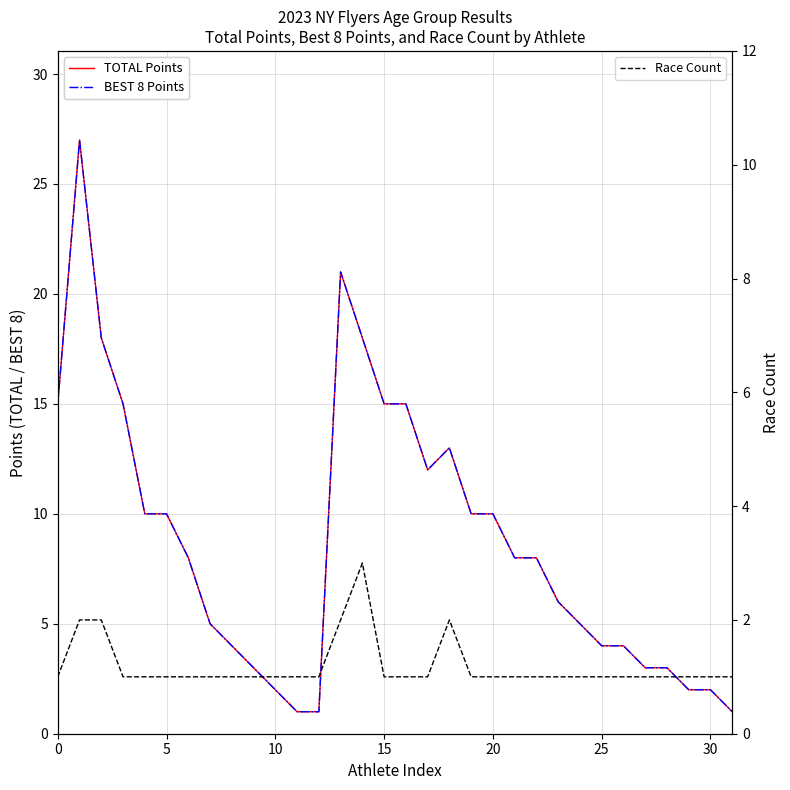

What is the highest value of the Race Count series?

3